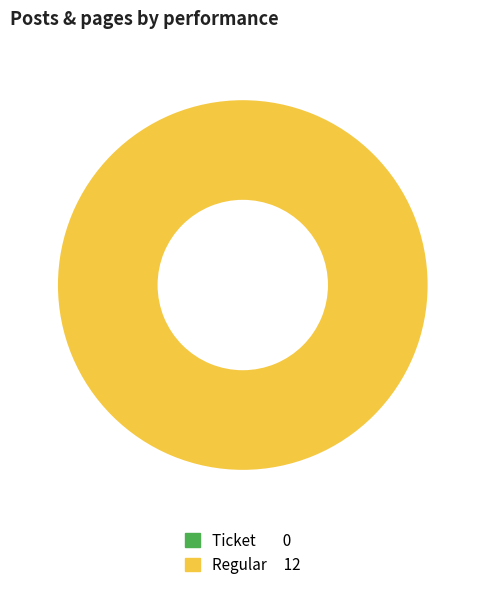

True or false: Ticket accounts for 15% of the total.

False